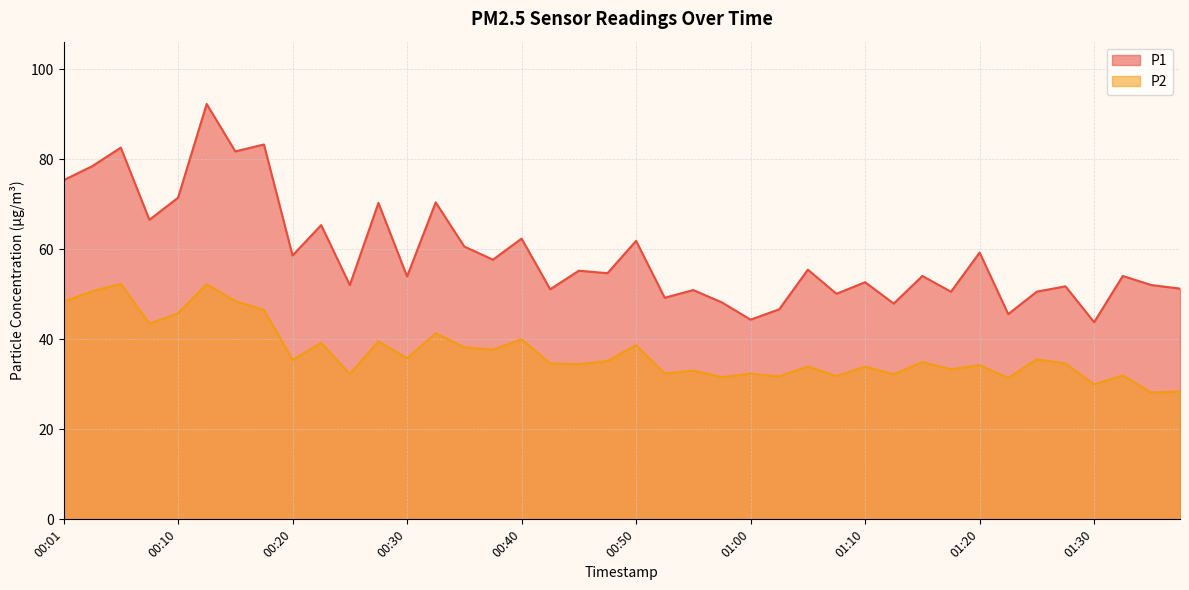

At which category does the chart reach its peak across all series?

00:13